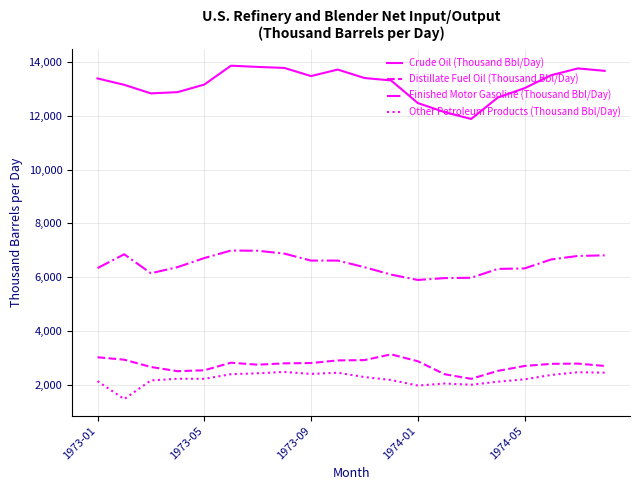

What is the maximum value shown in the chart?

13861.5